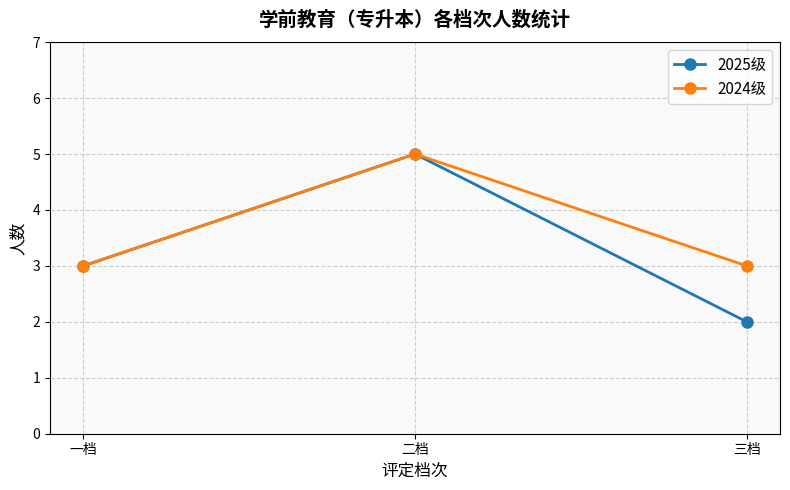

What are all the series names shown in the legend?

2025级, 2024级